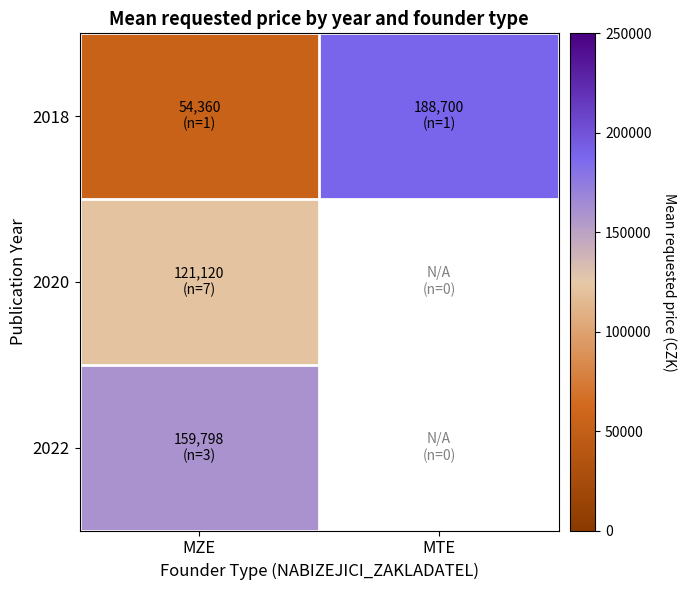

How many values in 2020 are above zero?

1